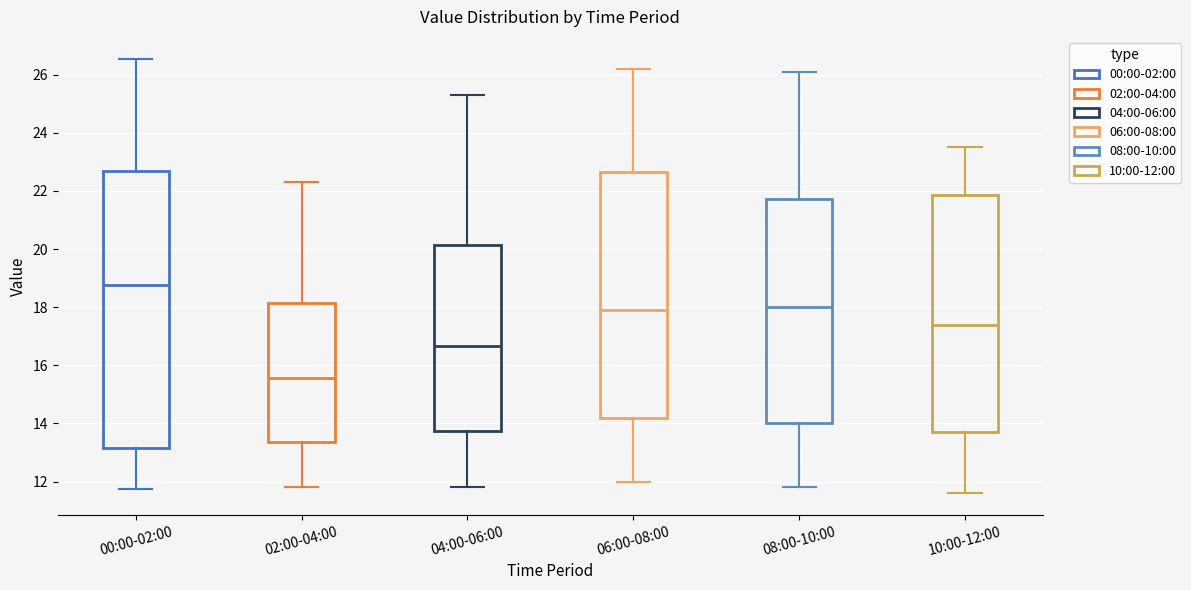

Which box is the tallest, from its lower edge to its upper edge?

00:00-02:00